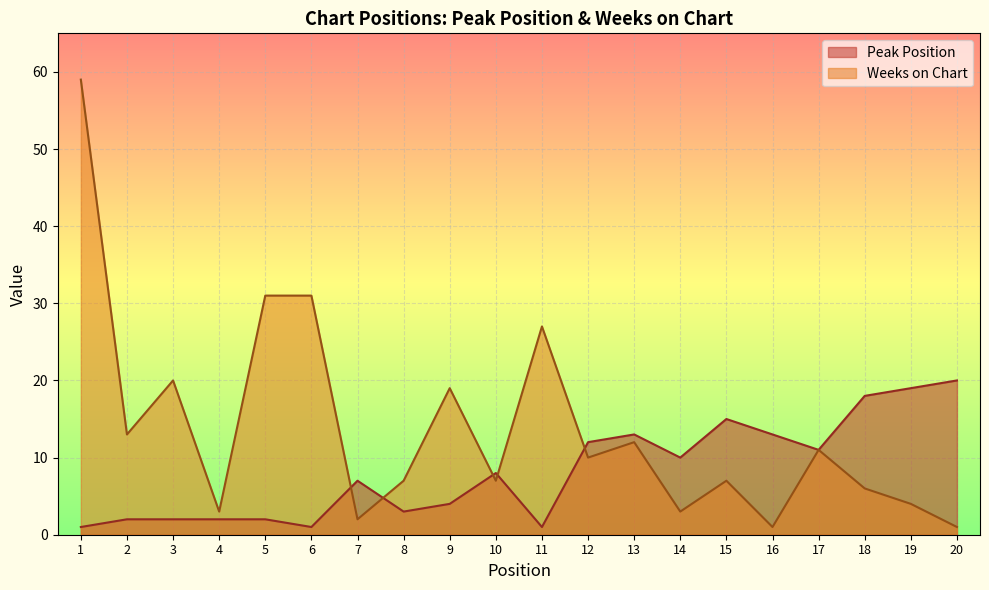

Which series ends up on top after the final intersection of Peak Position and Weeks on Chart?

Peak Position